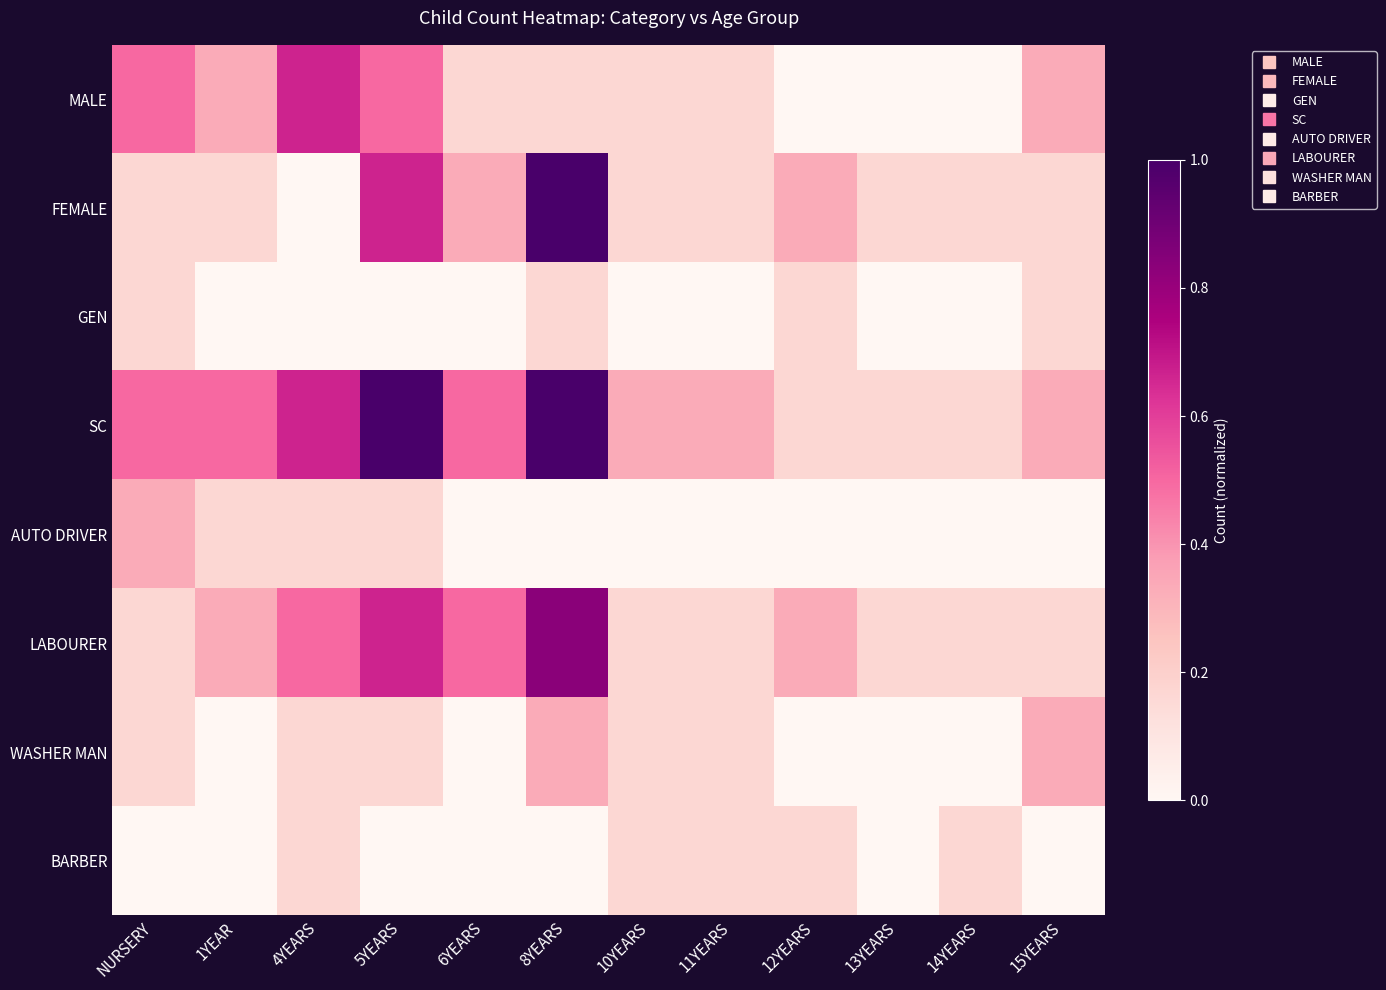

What is the total value across all series at 1YEAR?

1.5